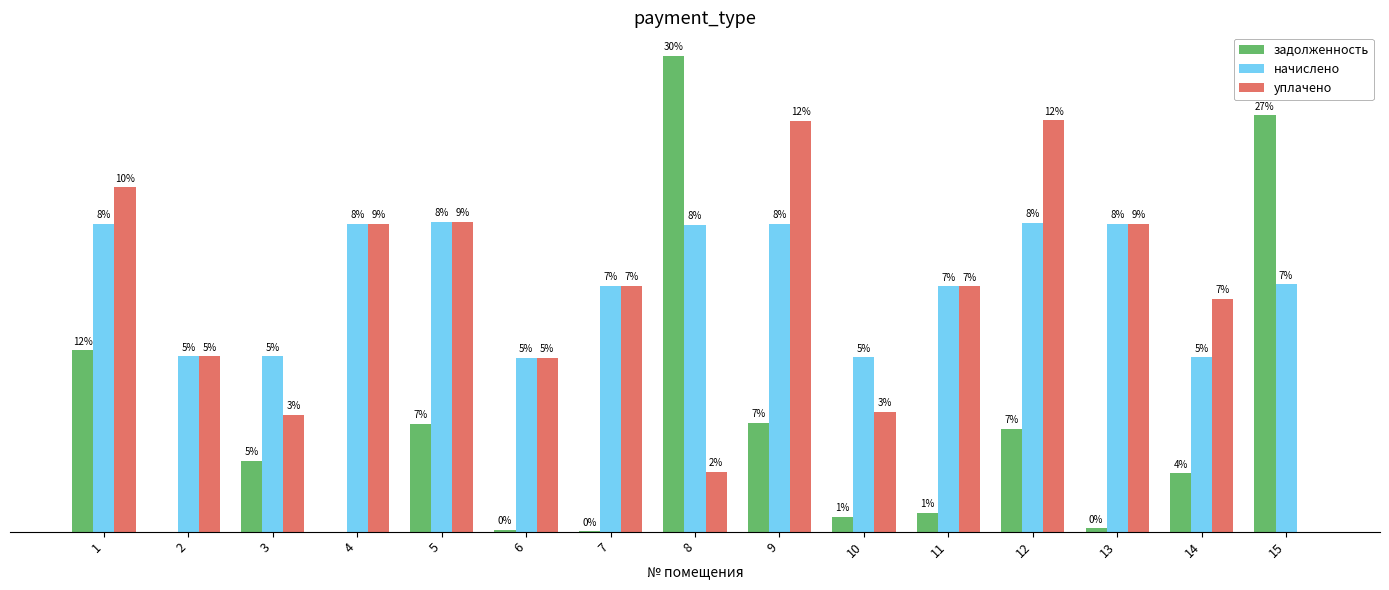

Are the bars grouped side by side (vs. stacked)?

Yes